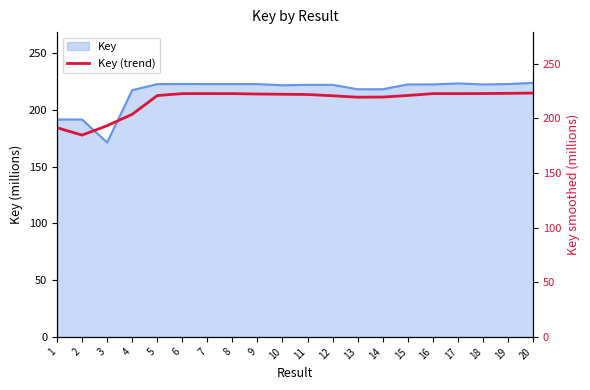

Which label corresponds to the largest value in the chart?

20